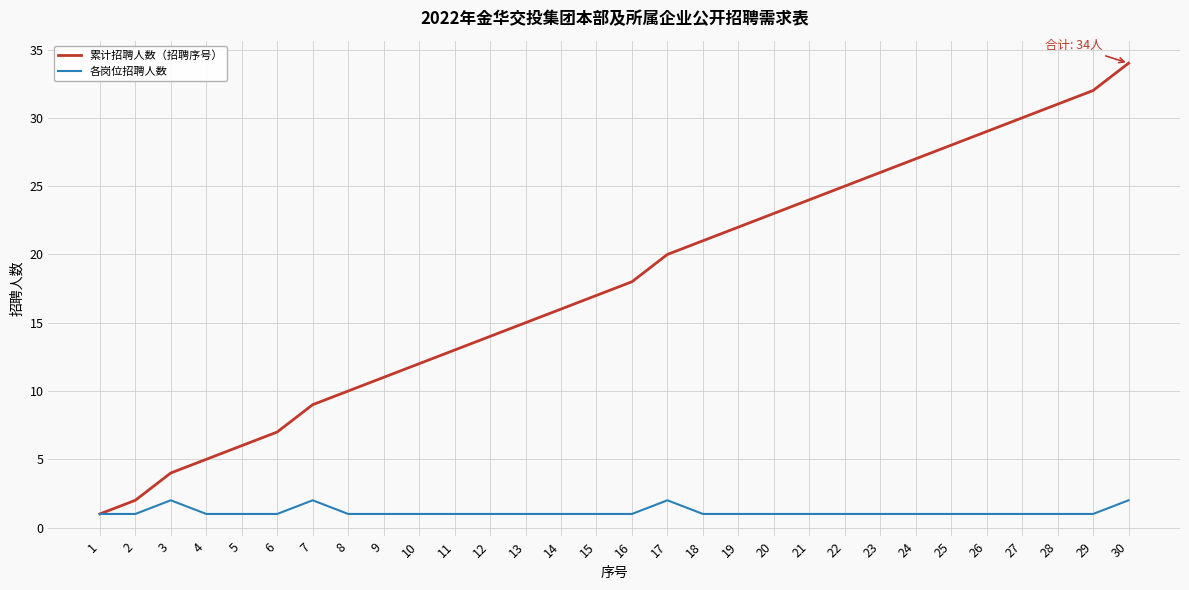

What is the total value across all series at 25?

29